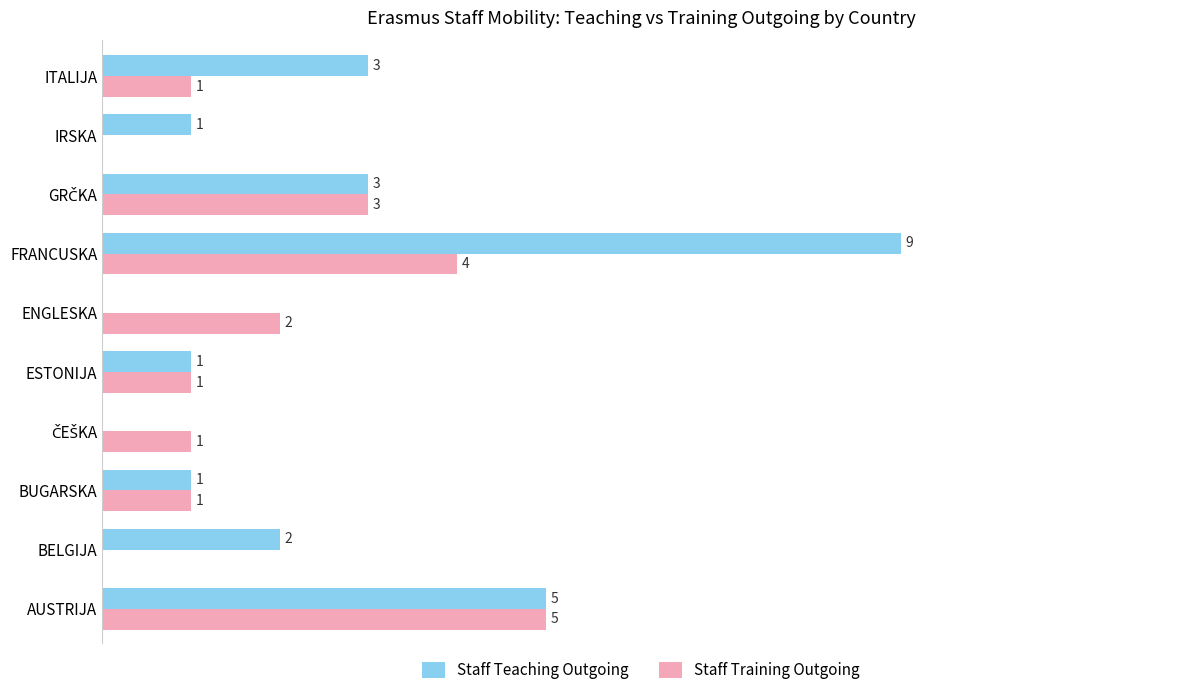

Which series has the largest total across all categories?

Staff Teaching Outgoing